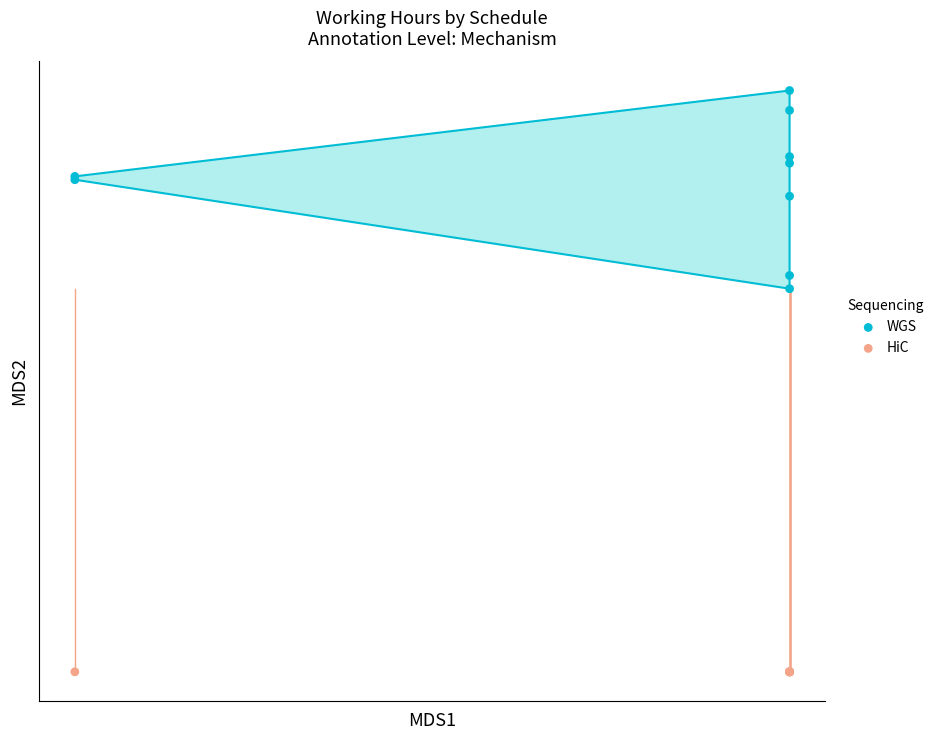

What are all the series names shown in the legend?

WGS, HiC